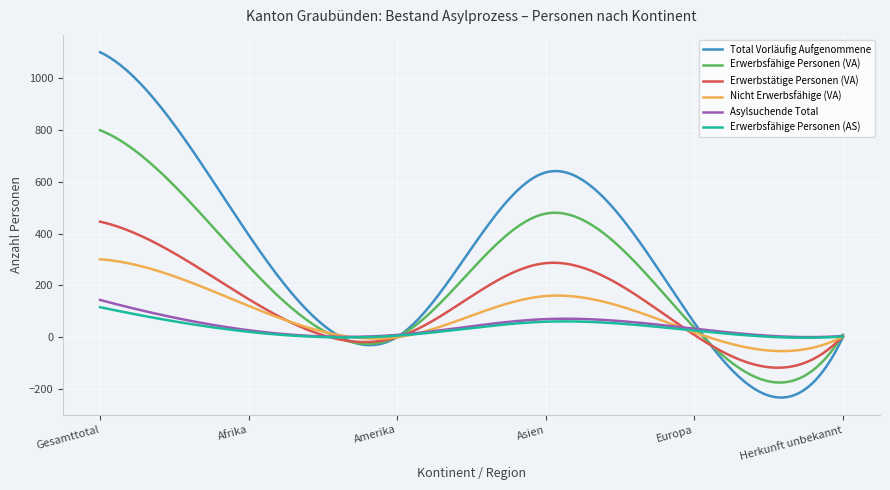

Which series has the largest total across all categories?

Total Vorläufig Aufgenommene